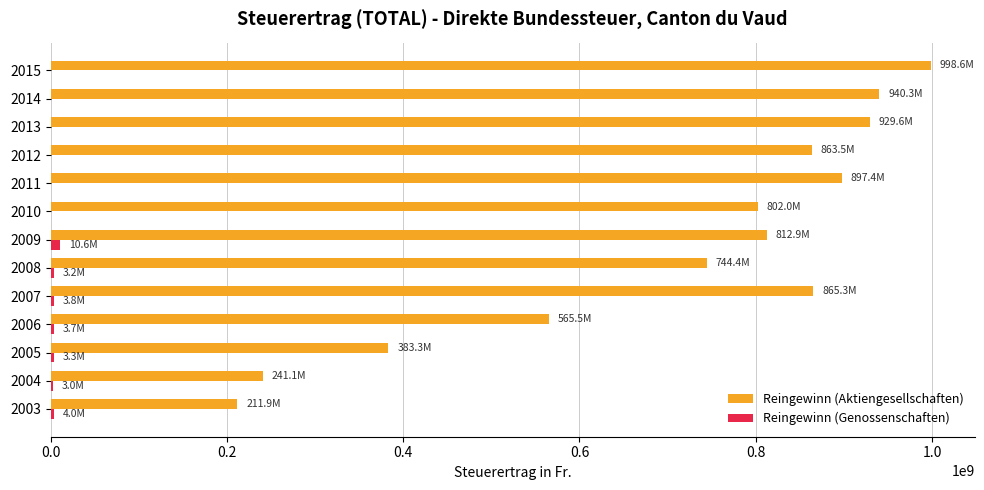

The value of Reingewinn (Aktiengesellschaften) at 2008 is 169709333. True or false?

False